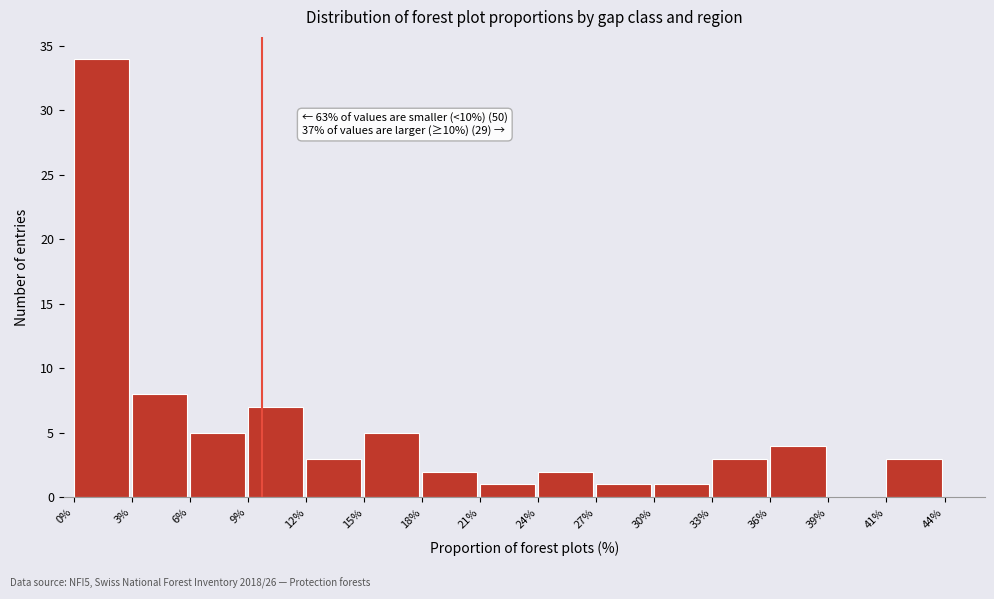

Reading right to left, extract all data points from this chart.

41%=3	39%=0	36%=4	33%=3	30%=1	27%=1	24%=2	21%=1	18%=2	15%=5	12%=3	9%=7	6%=5	3%=8	0%=34